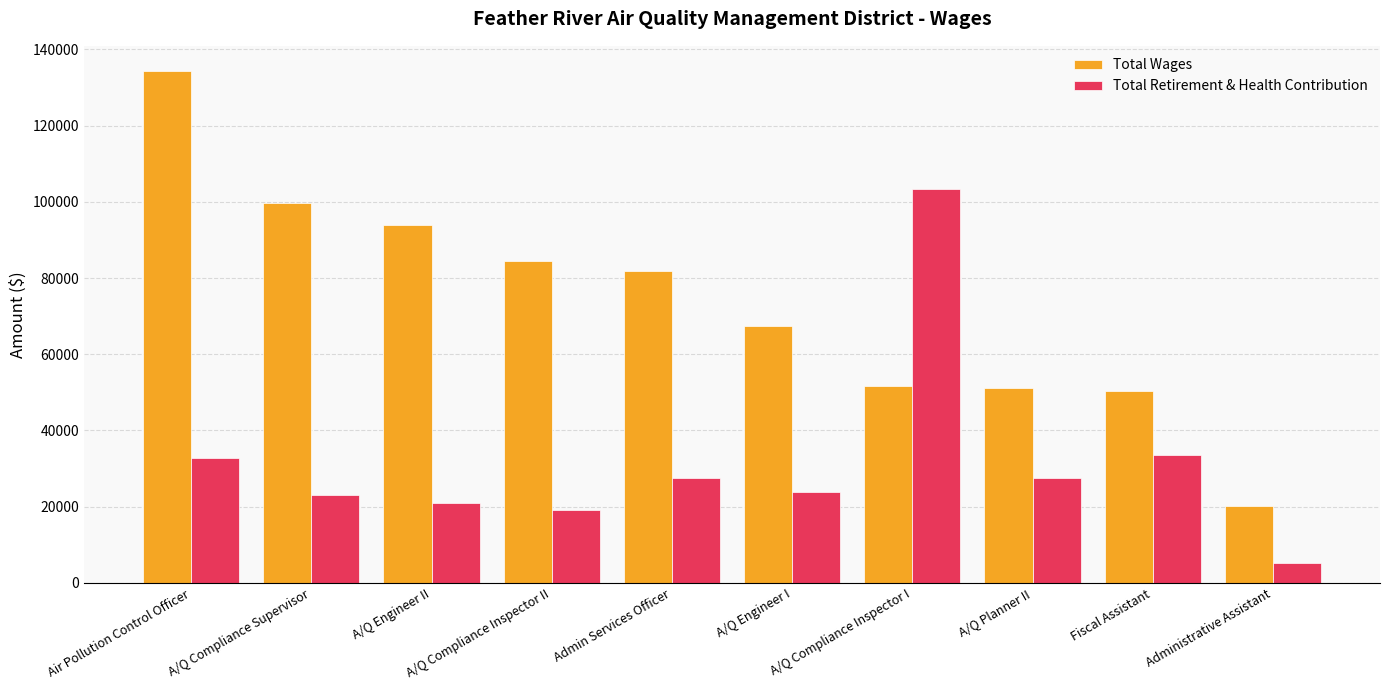

How many data points in Total Retirement & Health Contribution are less than 27417?

5